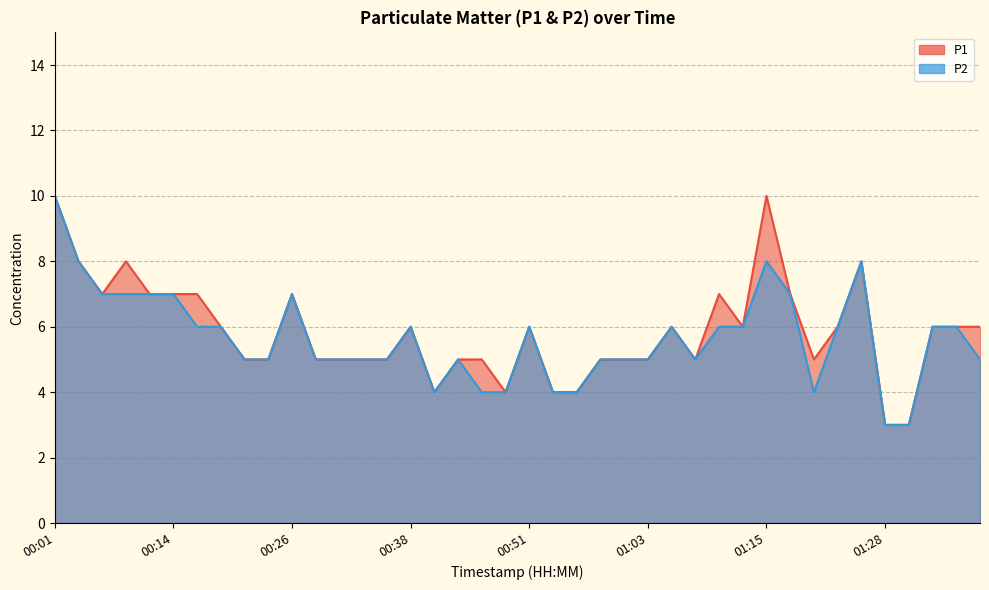

Where is the first local minimum for P1?

00:06